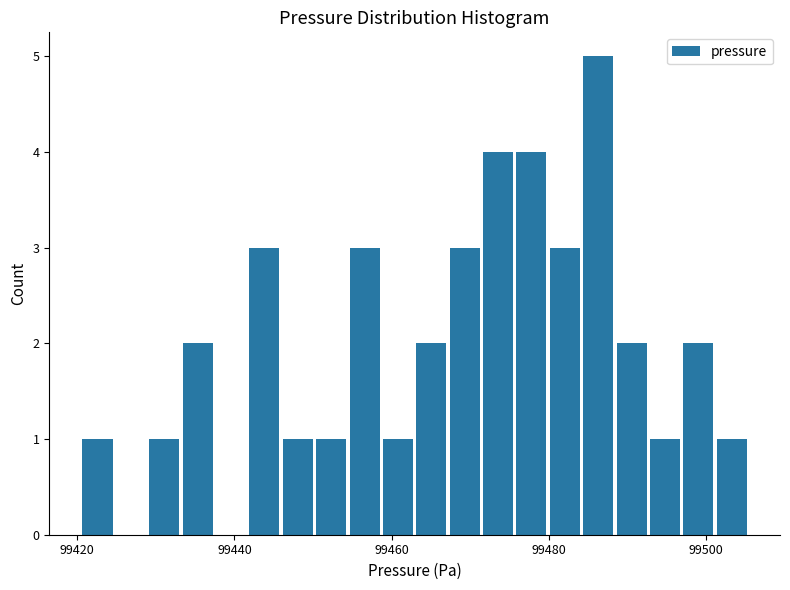

Around what value on the x-axis is the tallest bar? Give the approximate position of its centre, as read against the axis.

99486